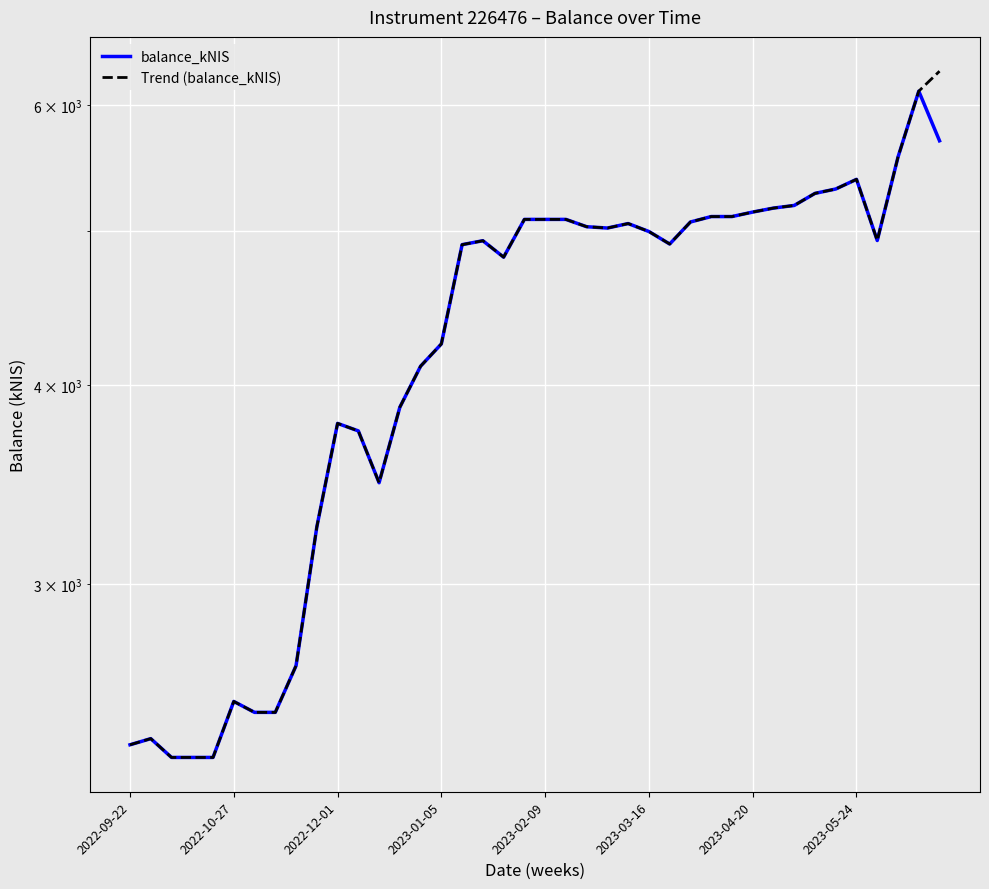

The Trend (balance_kNIS) series shows 3769.9 at 2023-02-09. True or false?

False